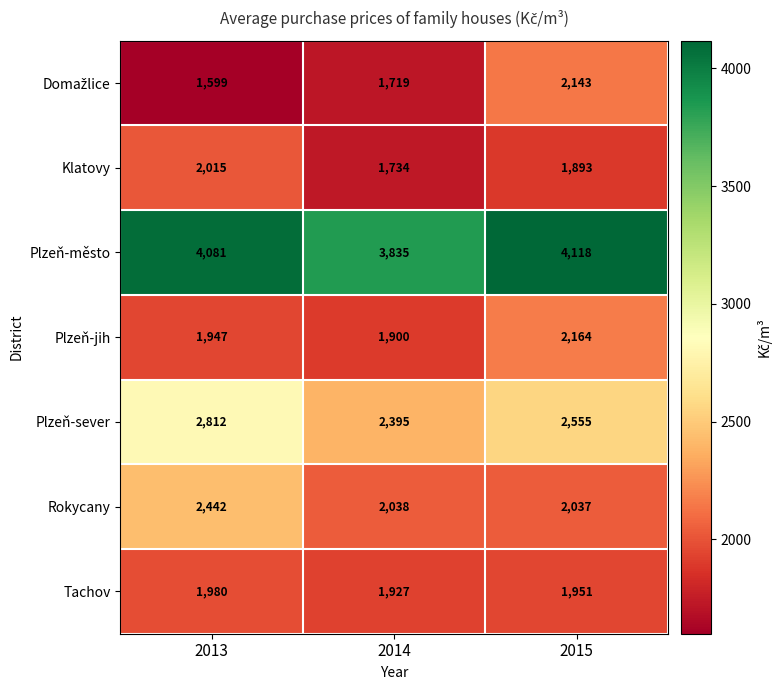

Count the Klatovy values in the range 1734 to 2015.

3